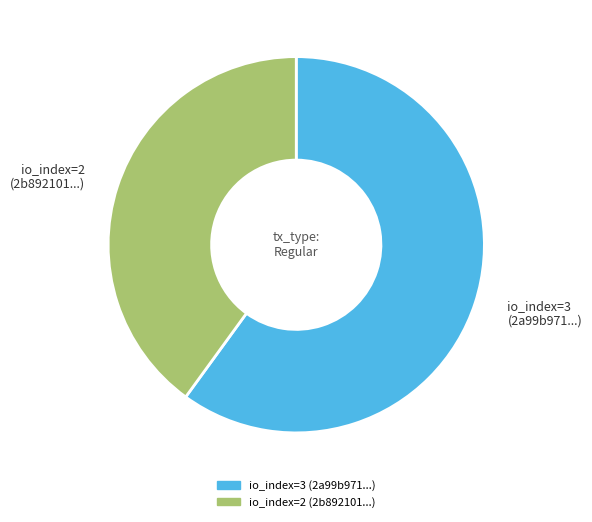

Combined, do io_index=3 (2a99b971...) and io_index=2 (2b892101...) account for over 50%?

Yes